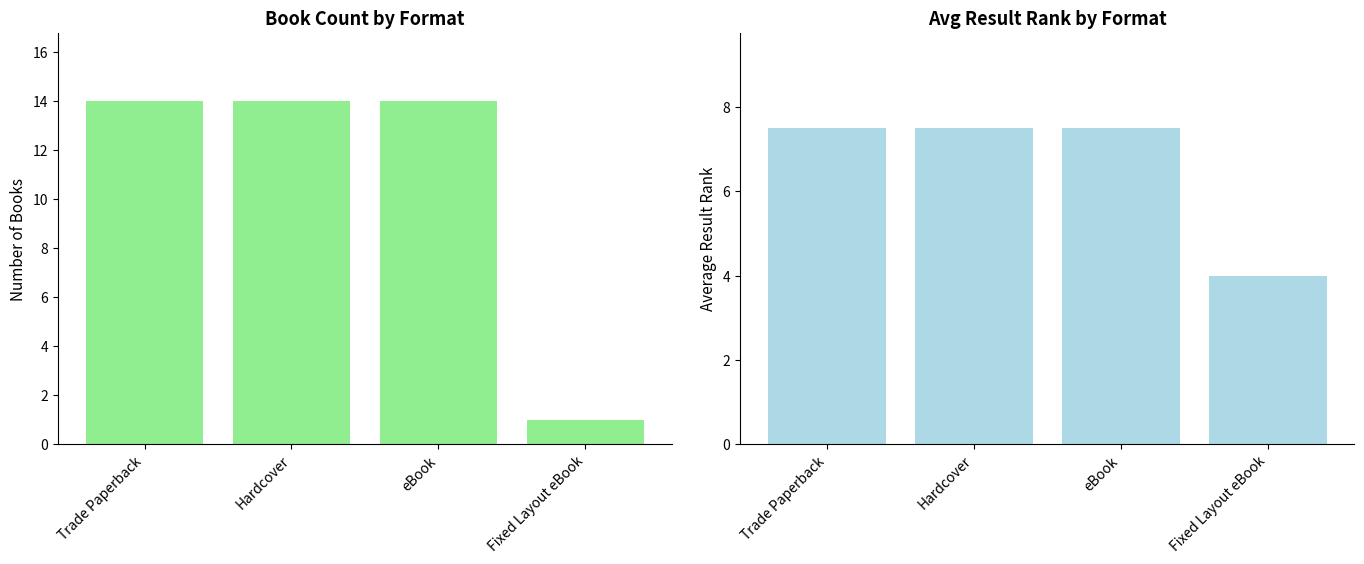

Is the value of Avg Result at Fixed Layout eBook greater than the value of Count at Hardcover?

No